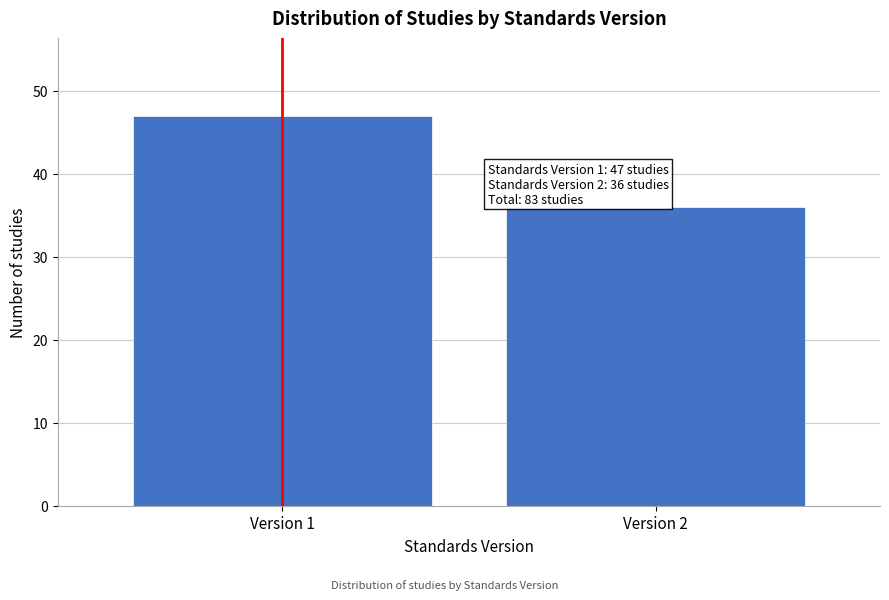

Reading left to right, list all the values displayed in this chart.

Version 1=47	Version 2=36